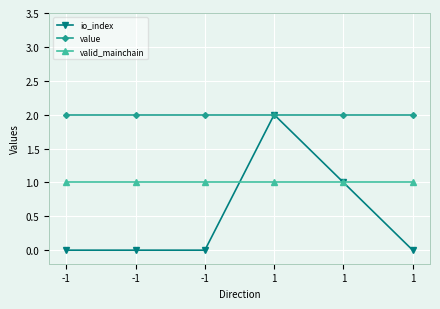

True or false: io_index has more than 0 points higher than both neighbors.

True